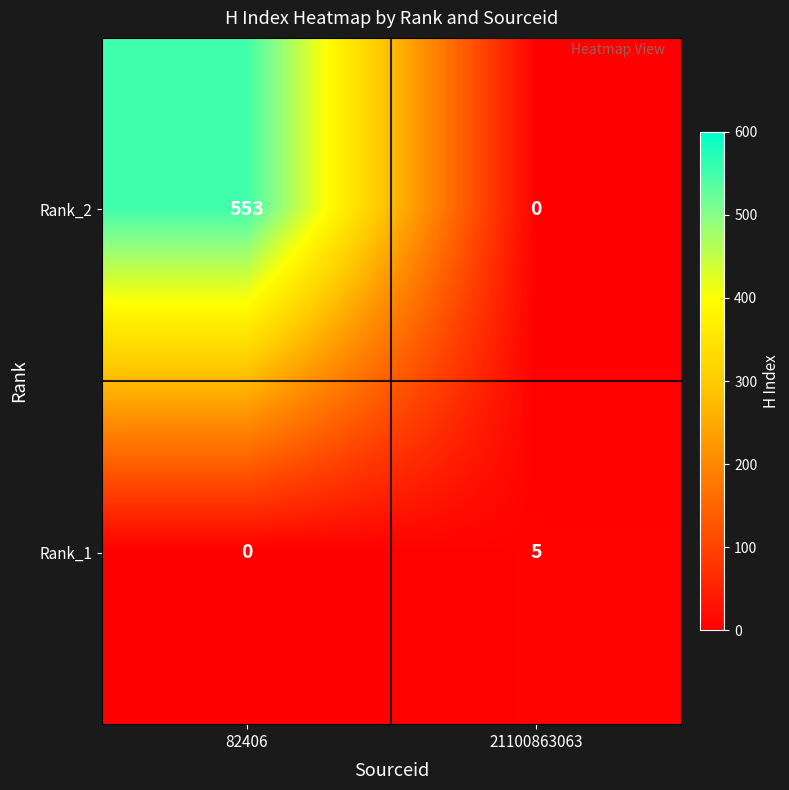

At 21100863063, list the series in order from smallest to largest.

Rank_2, Rank_1